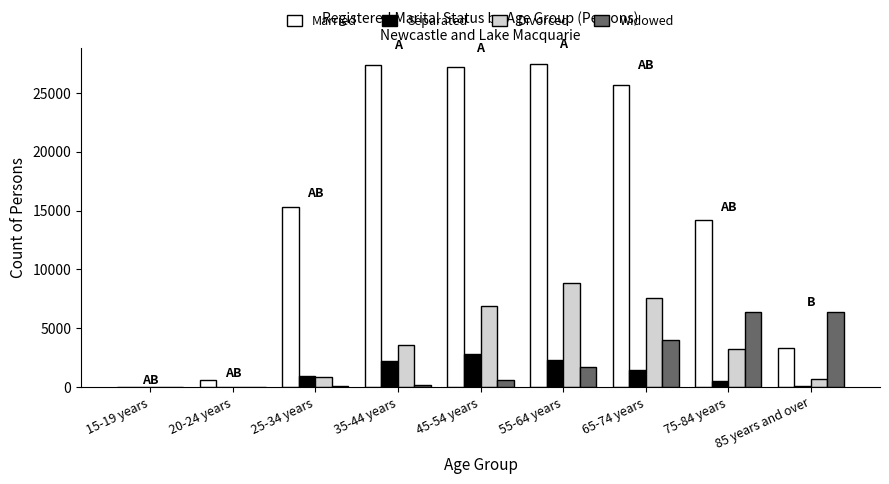

What are all the series names shown in the legend?

Married, Separated, Divorced, Widowed